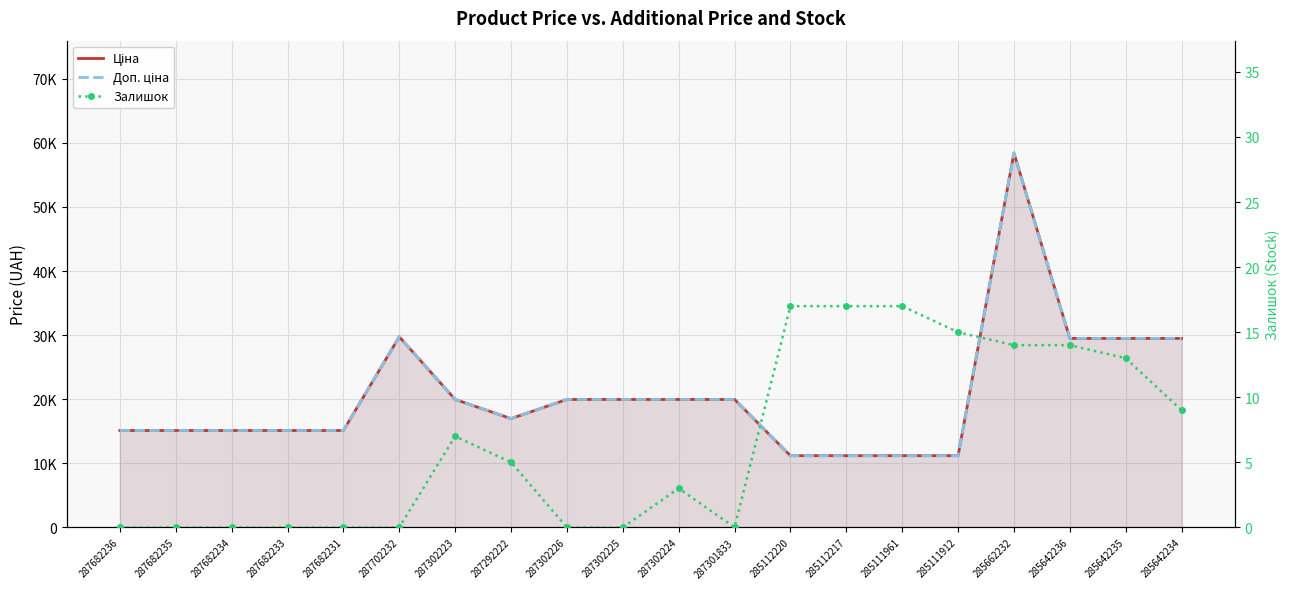

What are all the series names shown in the legend?

Ціна, Доп. ціна, Залишок